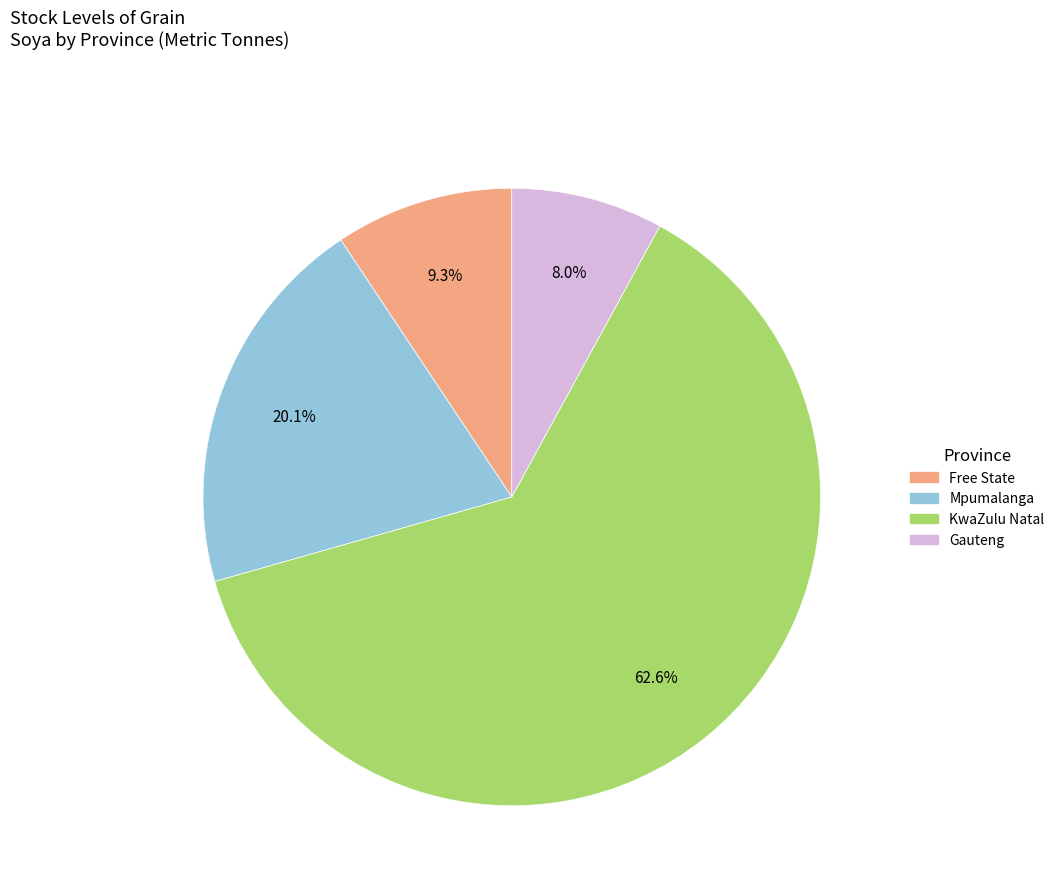

How many slices are in this pie chart?

4